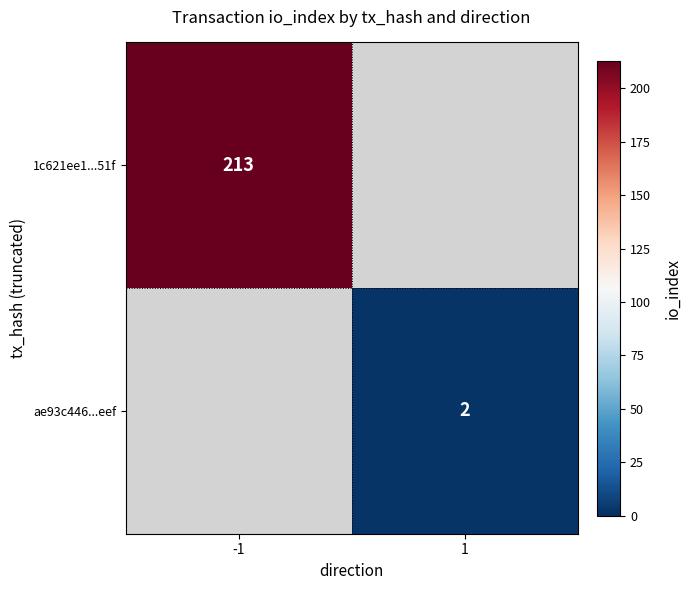

The value of 1c621ee1...51f at -1 is 213. True or false?

True